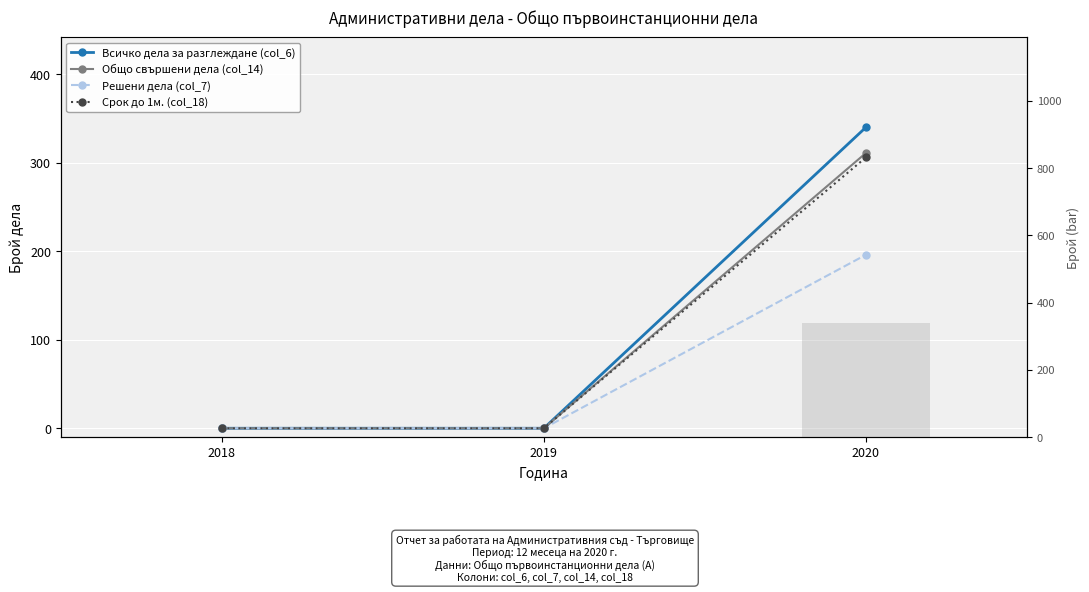

Reading left to right, what are all the values shown in this chart?

Всичко дела за разглеждане (col_6): 0	0	340
Общо свършени дела (col_14): 0	0	311
Решени дела (col_7): 0	0	196
Срок до 1м. (col_18): 0	0	306
Брой (bar): Всичко дела за разглеждане (col_6): 0	0	340